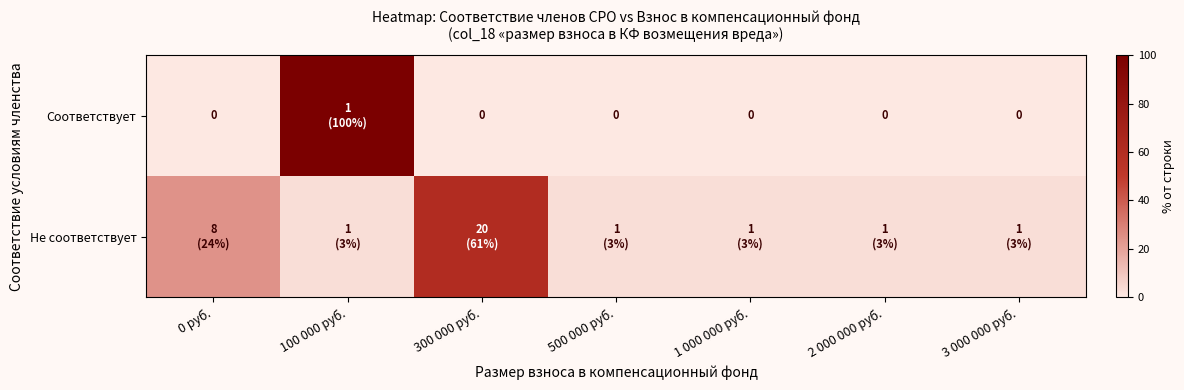

What is the average value of the Не соответствует series?

14.3